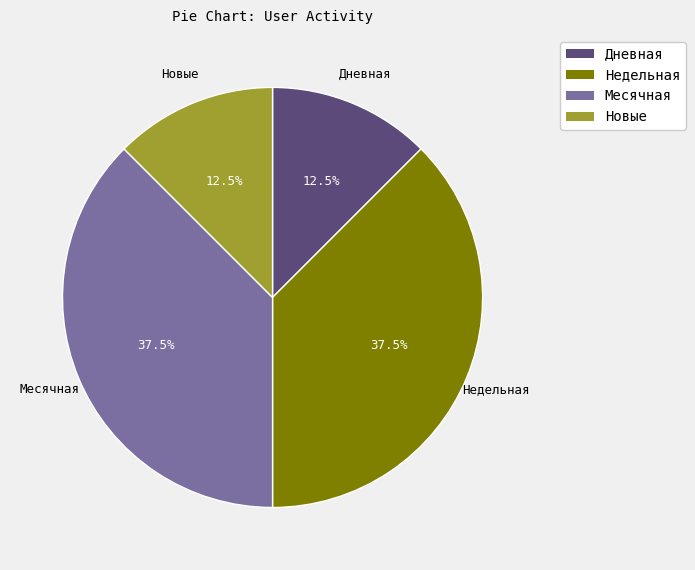

Count the number of slices in the pie.

4